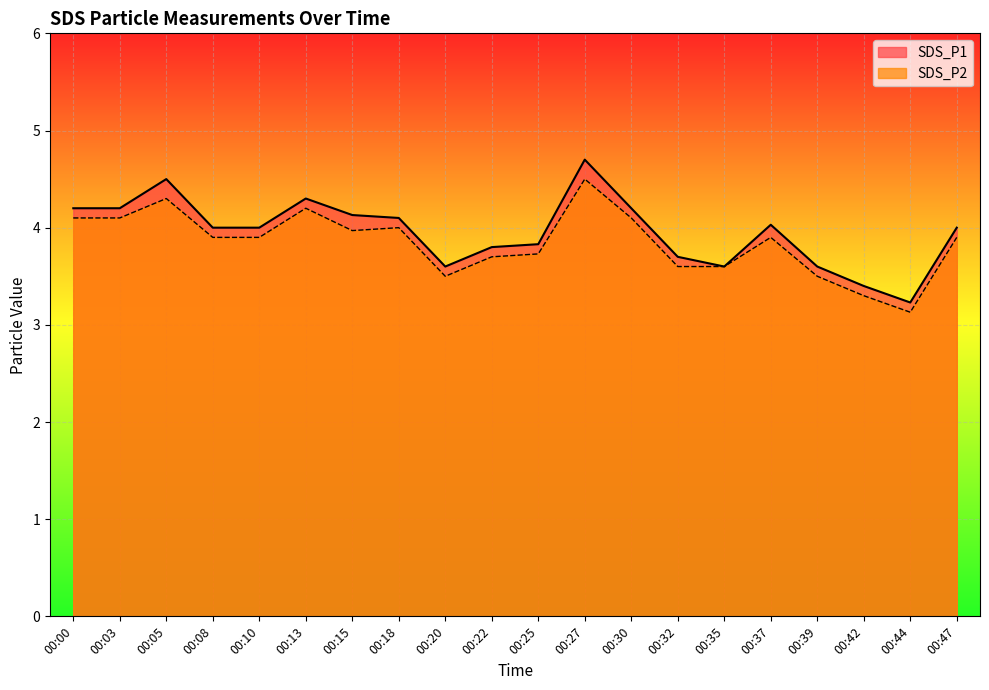

Reading left to right, transcribe all the data shown in this chart.

SDS_P1: 00:00=4.2	00:03=4.2	00:05=4.5	00:08=4.0	00:10=4.0	00:13=4.3	00:15=4.1	00:18=4.1	00:20=3.6	00:22=3.8	00:25=3.8	00:27=4.7	00:30=4.2	00:32=3.7	00:35=3.6	00:37=4.0	00:39=3.6	00:42=3.4	00:44=3.2	00:47=4.0
SDS_P2: 00:00=4.1	00:03=4.1	00:05=4.3	00:08=3.9	00:10=3.9	00:13=4.2	00:15=4.0	00:18=4.0	00:20=3.5	00:22=3.7	00:25=3.7	00:27=4.5	00:30=4.1	00:32=3.6	00:35=3.6	00:37=3.9	00:39=3.5	00:42=3.3	00:44=3.1	00:47=3.9